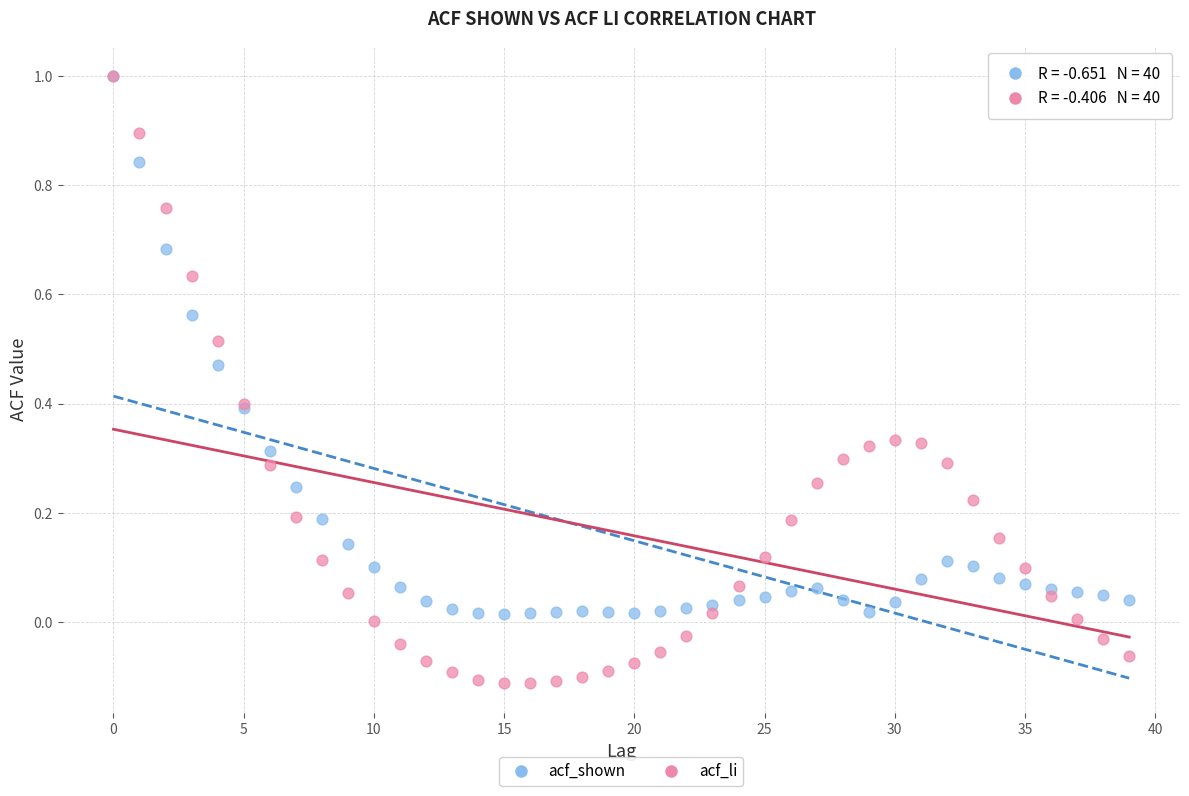

What are all the series names shown in the legend?

acf_shown, acf_li